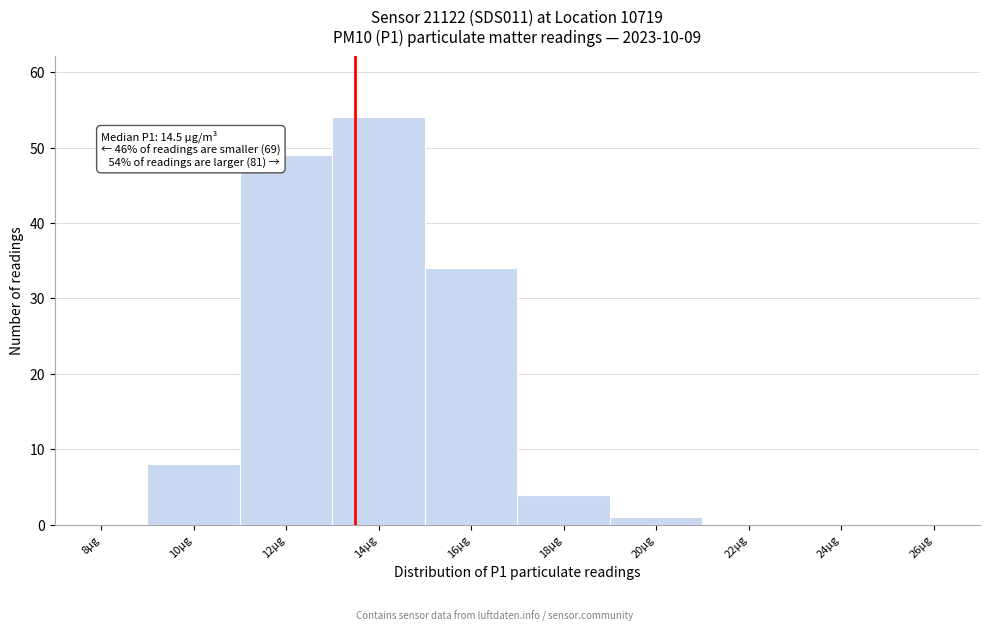

Reading left to right, extract all data points from this chart.

8µg=0	10µg=8	12µg=49	14µg=54	16µg=34	18µg=4	20µg=1	22µg=0	24µg=0	26µg=0